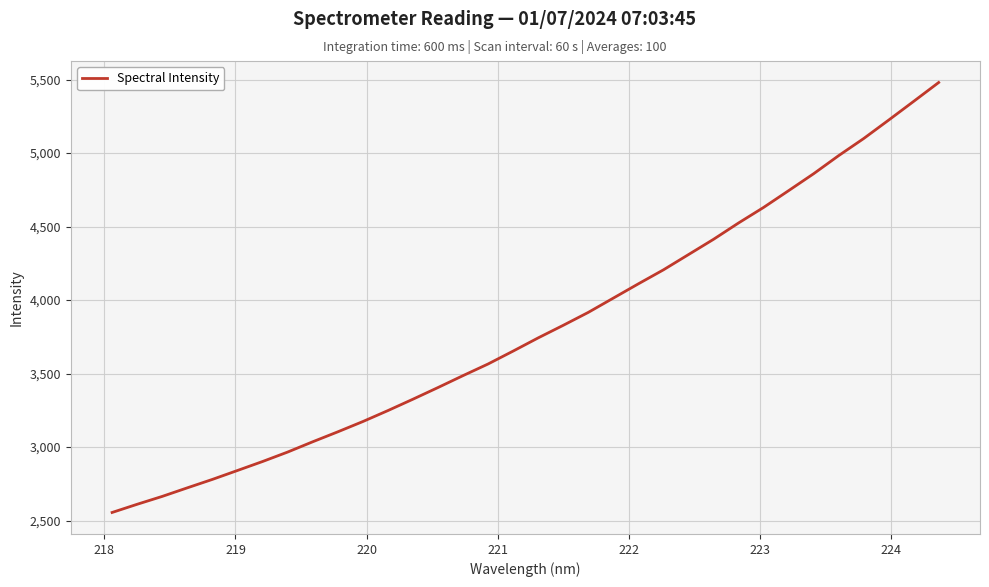

What is the difference between the maximum and minimum values?

2925.8